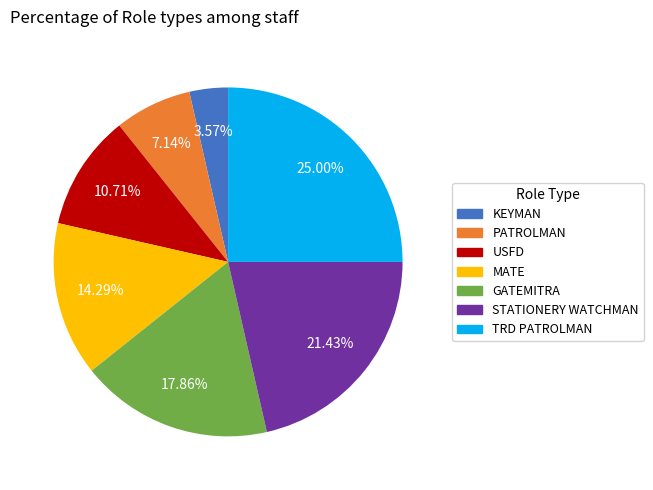

To the nearest percent, what is the difference between the largest and smallest slice percentages?

21%